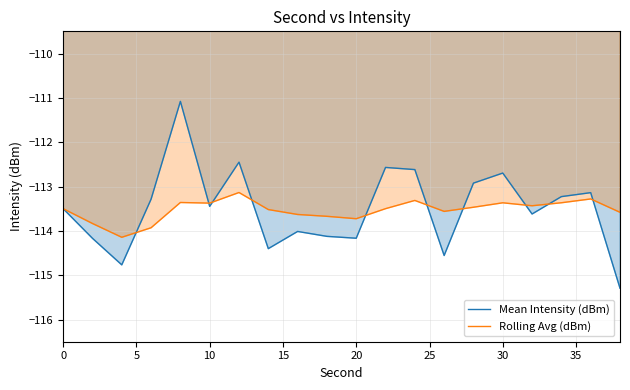

Rank the series by their maximum value, from lowest to highest.

Rolling Avg (dBm), Mean Intensity (dBm)